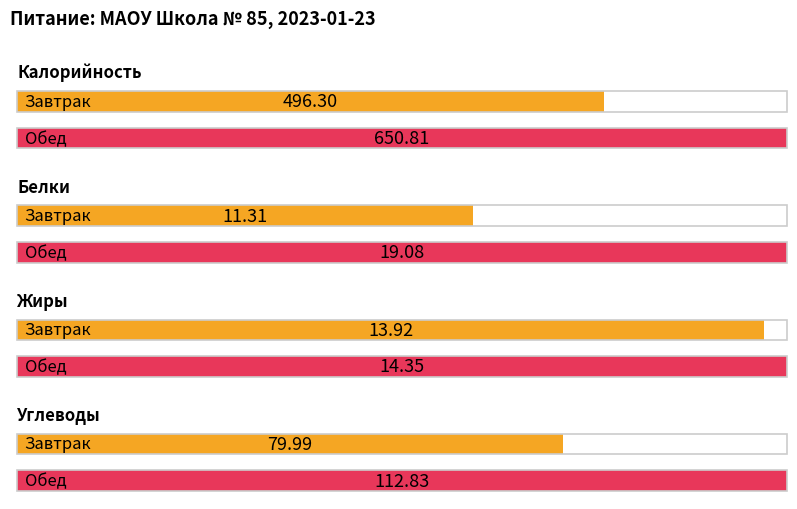

True or false: Калорийность has a value of 496.3 at Завтрак.

True